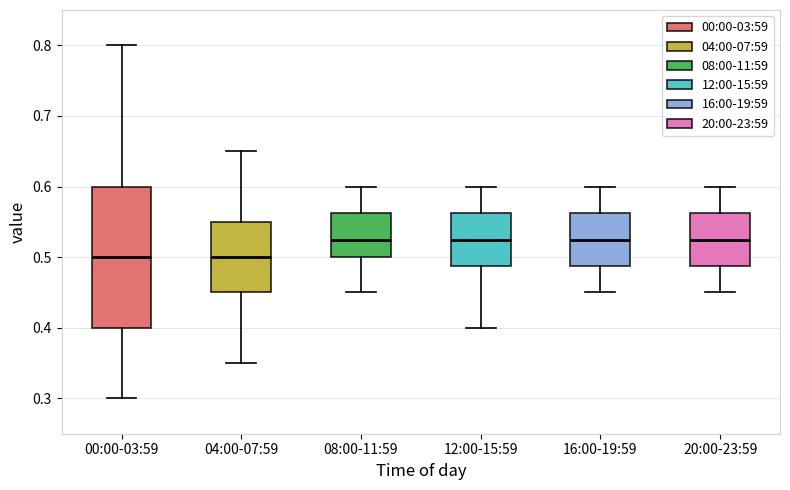

Reading left to right, transcribe this box plot: for each box, give where its median line is, the range the box spans, and where its two whiskers end, as read against the y-axis. The values are not printed on the chart, so give them approximately, as read against the axis.

00:00-03:59: median 0.50, box 0.40 to 0.60, whiskers 0.30 to 0.80
04:00-07:59: median 0.50, box 0.45 to 0.55, whiskers 0.35 to 0.65
08:00-11:59: median 0.53, box 0.50 to 0.56, whiskers 0.45 to 0.60
12:00-15:59: median 0.53, box 0.49 to 0.56, whiskers 0.40 to 0.60
16:00-19:59: median 0.53, box 0.49 to 0.56, whiskers 0.45 to 0.60
20:00-23:59: median 0.53, box 0.49 to 0.56, whiskers 0.45 to 0.60